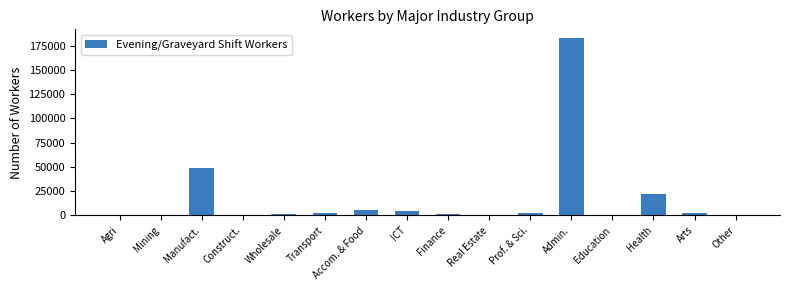

Between Accom. & Food and Real Estate, which is larger?

Accom. & Food